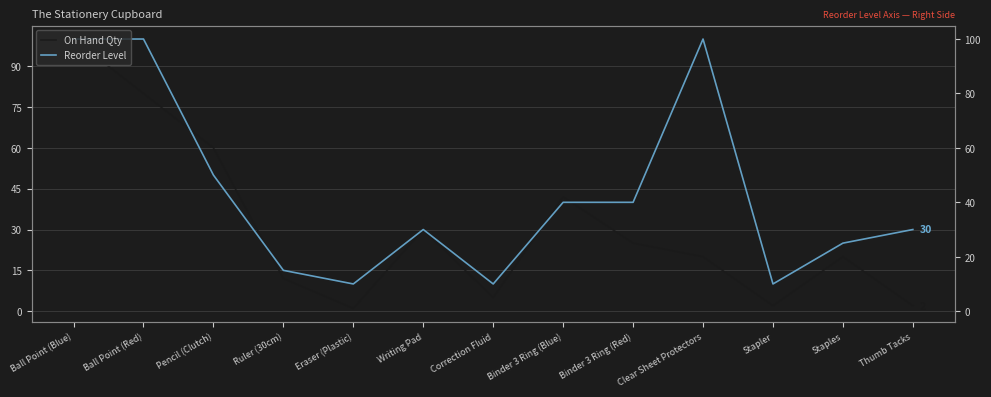

Which series has the largest range (max minus min)?

On Hand Qty